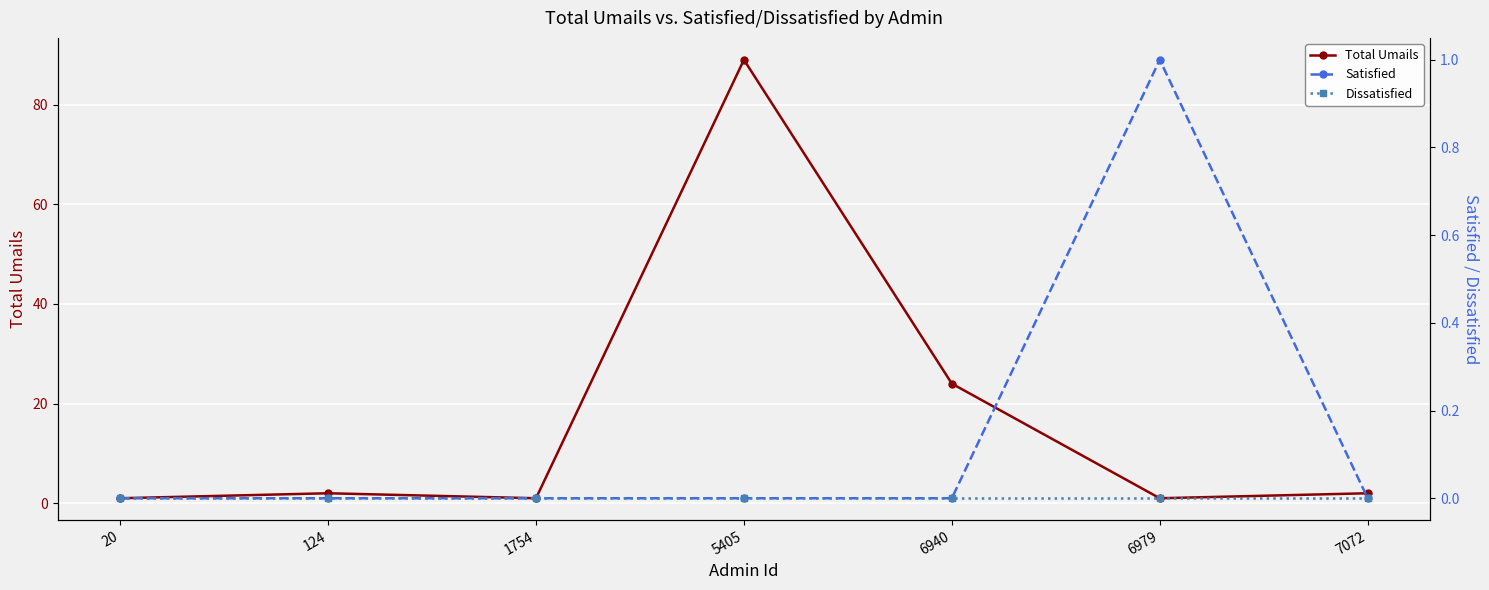

At which category does the chart reach its minimum across all series?

20